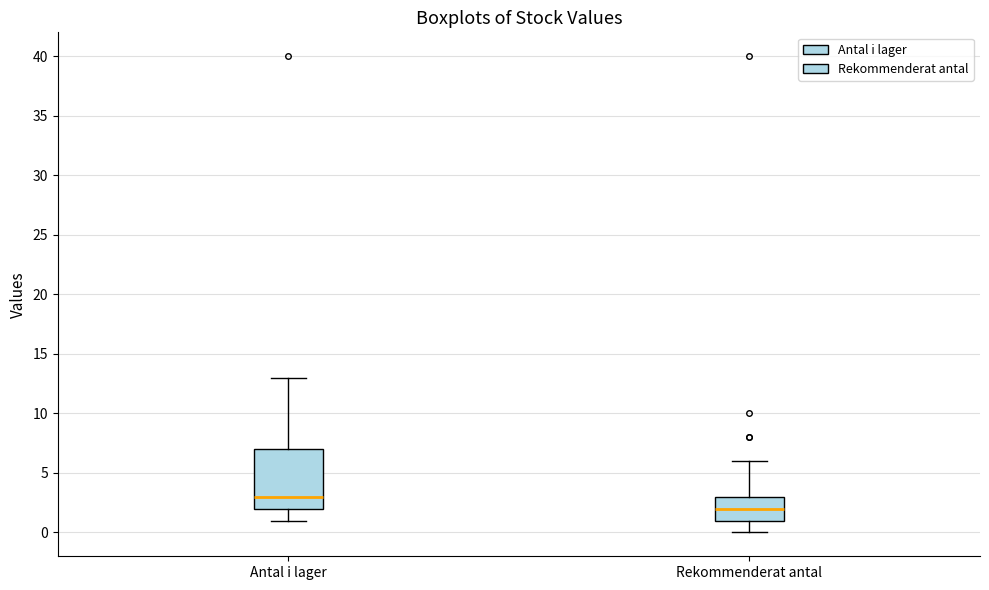

Reading left to right, transcribe this box plot: for each box, give where its median line is, the range the box spans, and where its two whiskers end, as read against the y-axis. The values are not printed on the chart, so give them approximately, as read against the axis.

Antal i lager: median 3, box 2 to 7, whiskers 1 to 13
Rekommenderat antal: median 2, box 1 to 3, whiskers 0 to 6